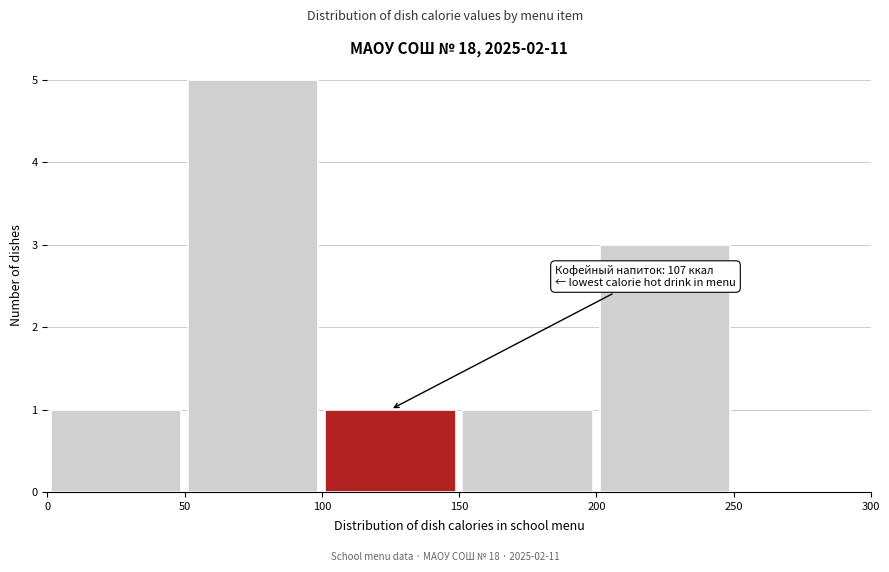

Which range on the x-axis has the tallest bar?

50 to 100